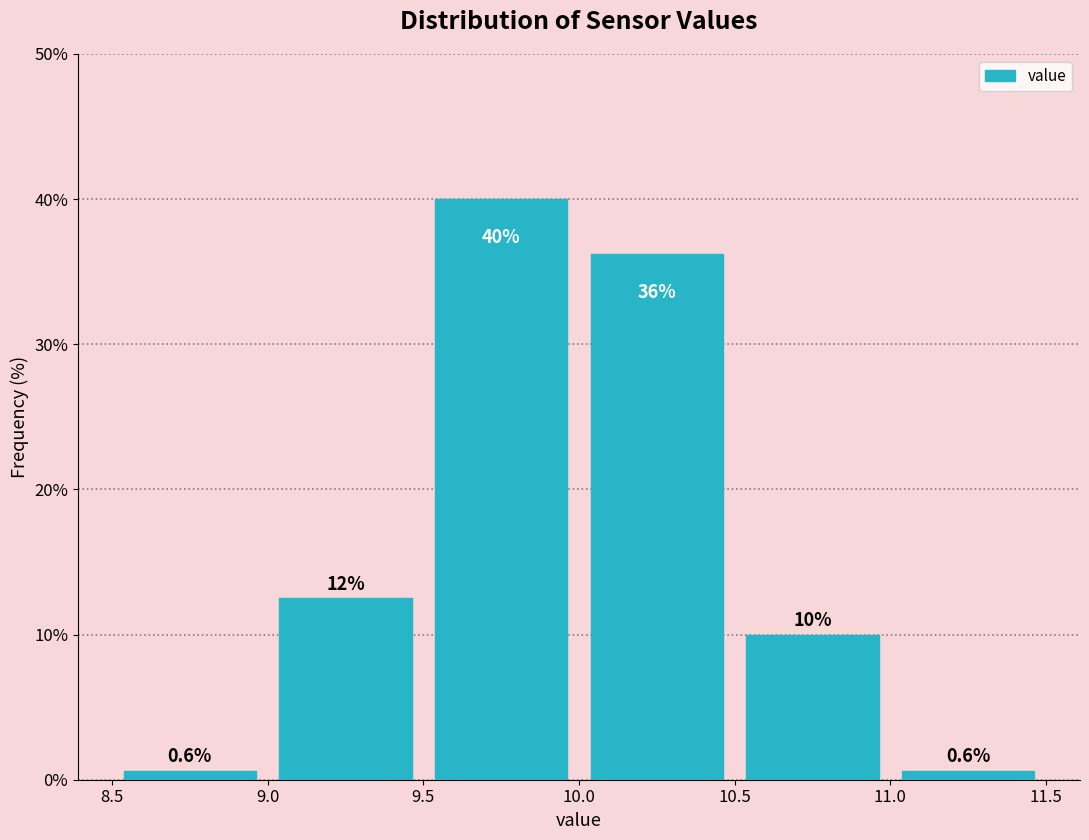

Which range on the x-axis has the tallest bar?

9.5 to 10.0